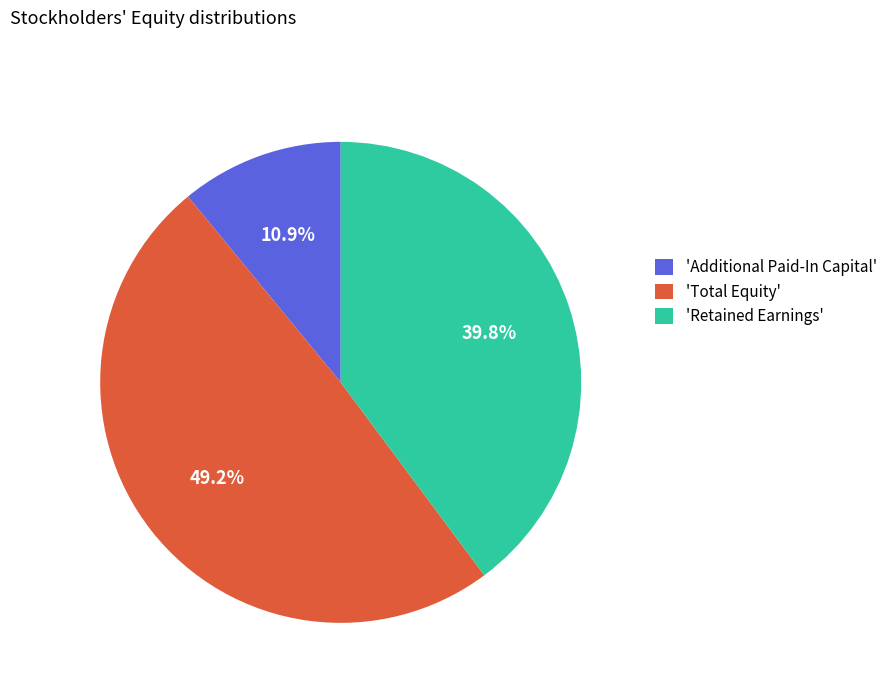

Does 'Retained Earnings' represent more than half of the total?

No